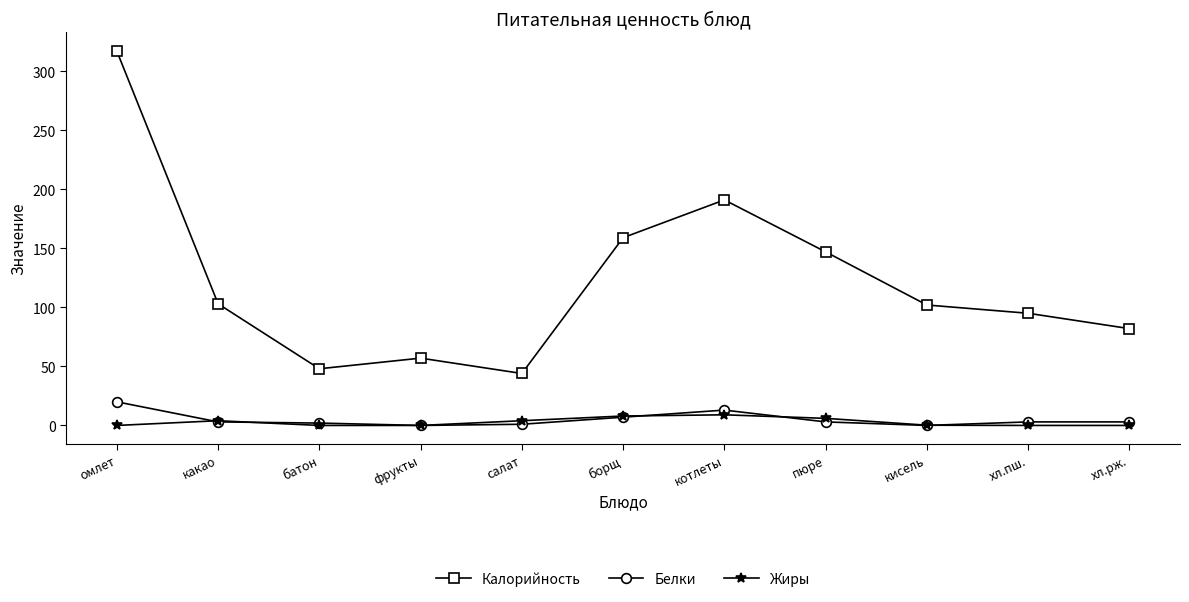

What is the highest value of the Калорийность series?

317.0